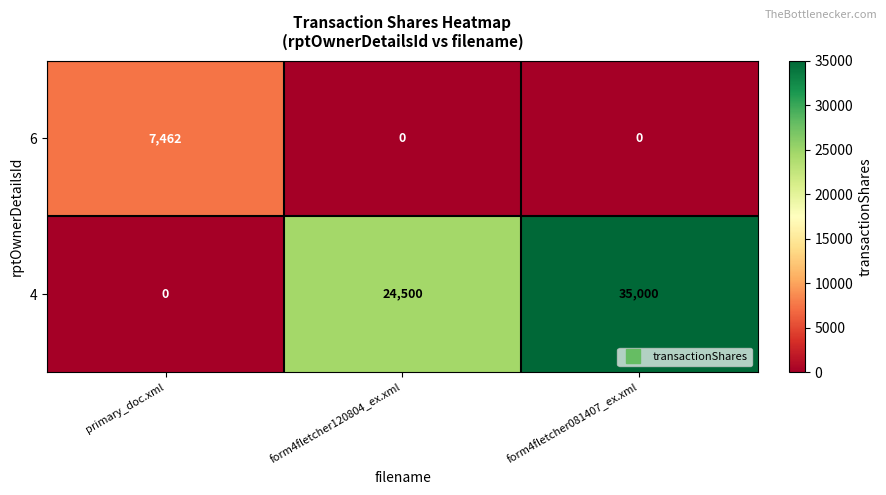

Rank the series at primary_doc.xml from highest to lowest value.

6, 4